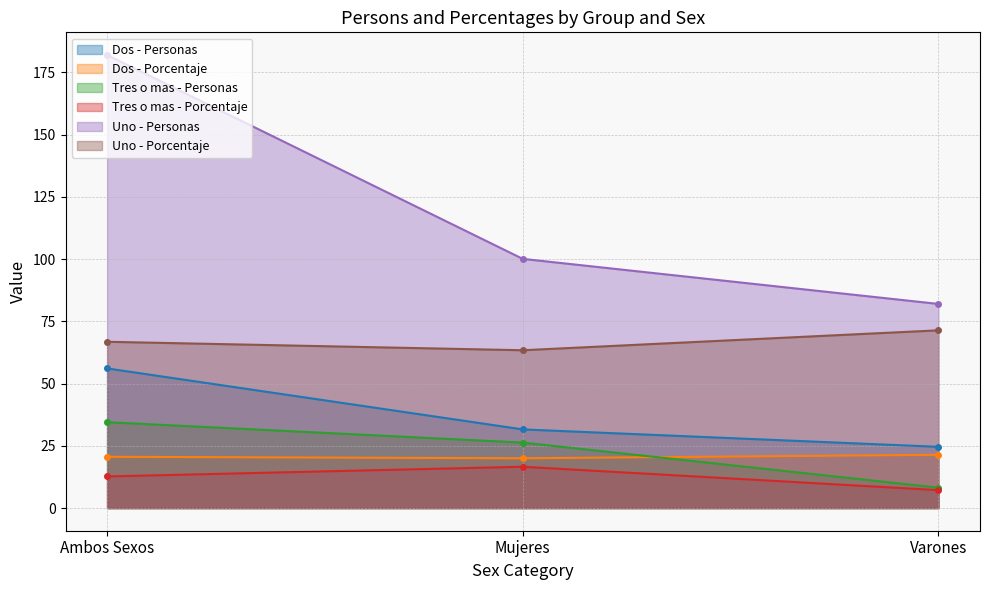

True or false: Dos - Porcentaje has a value of 9.7 at Ambos Sexos.

False